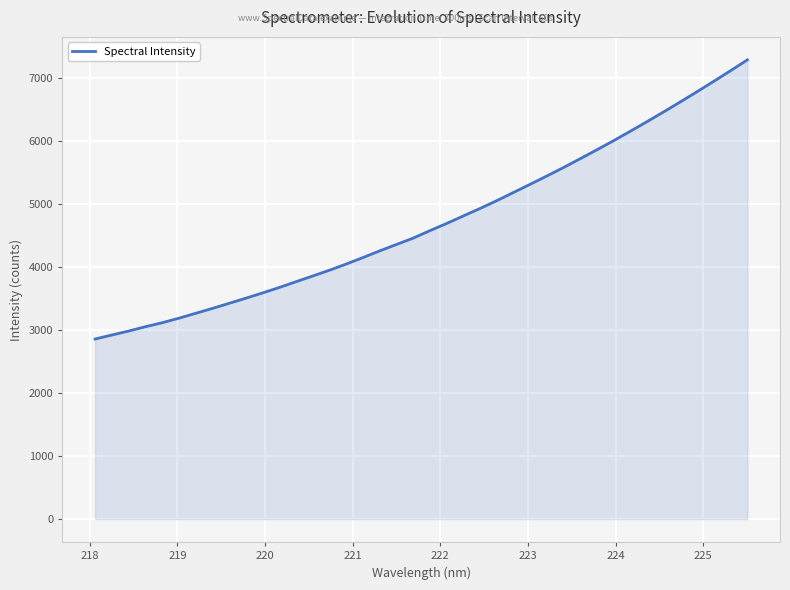

How many distinct data groups are displayed?

1